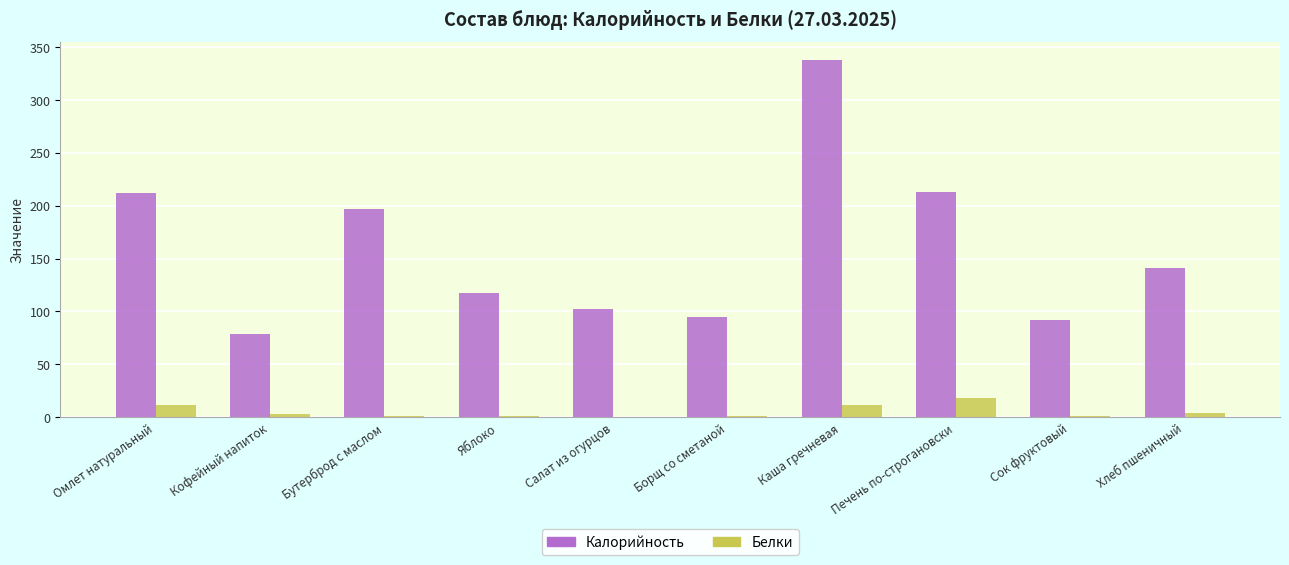

Between Салат из огурцов and Хлеб пшеничный, which series saw the biggest shift?

Калорийность